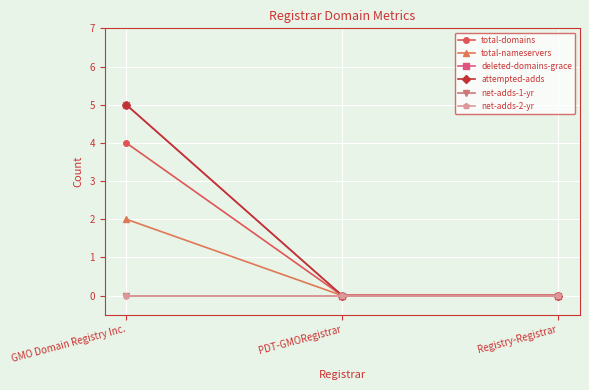

Does the chart have visible grid lines?

Yes